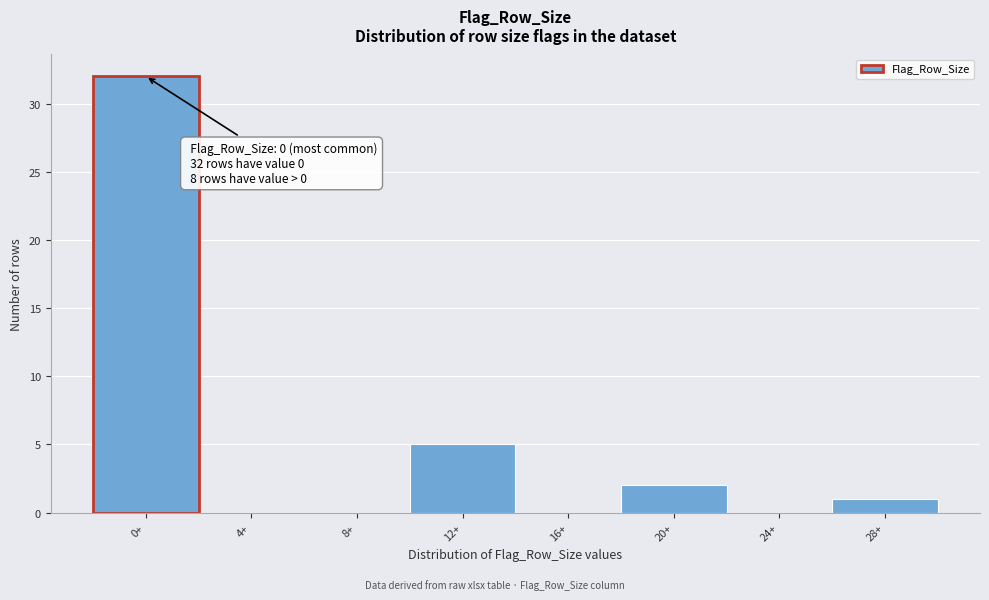

Reading left to right, list all the values displayed in this chart.

0+=32	4+=0	8+=0	12+=5	16+=0	20+=2	24+=0	28+=1